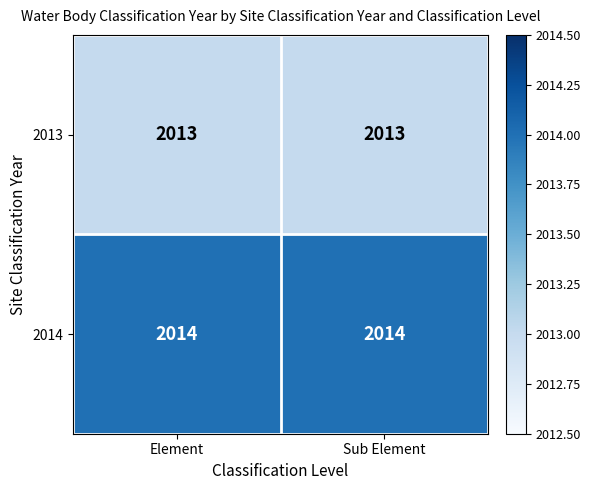

What is the total value across all series at Sub Element?

4027